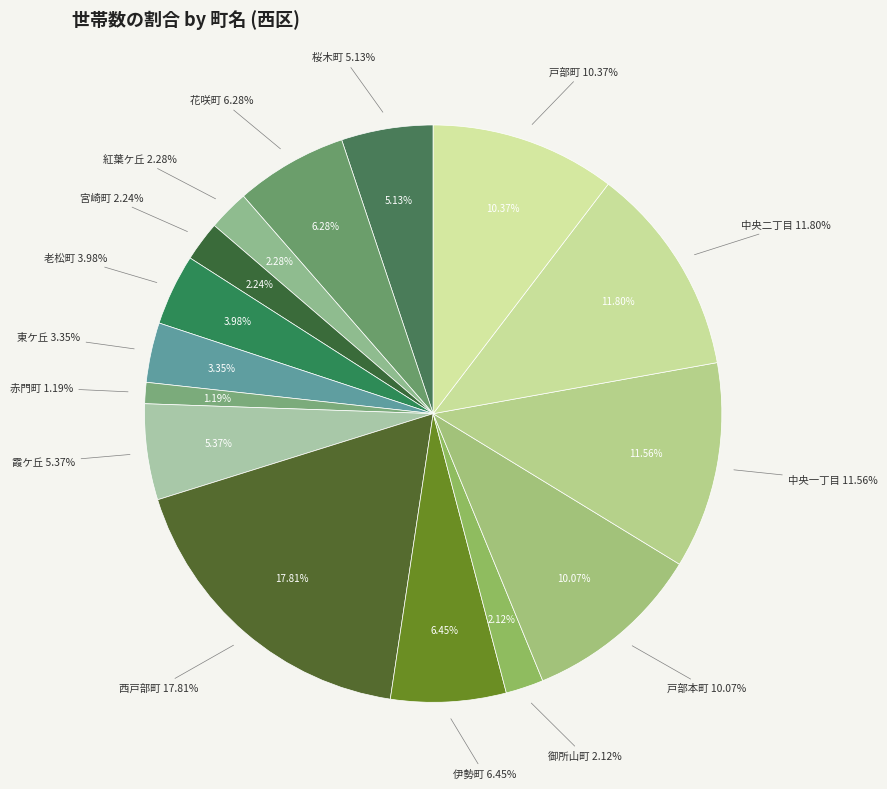

Does 御所山町 represent more than half of the total?

No